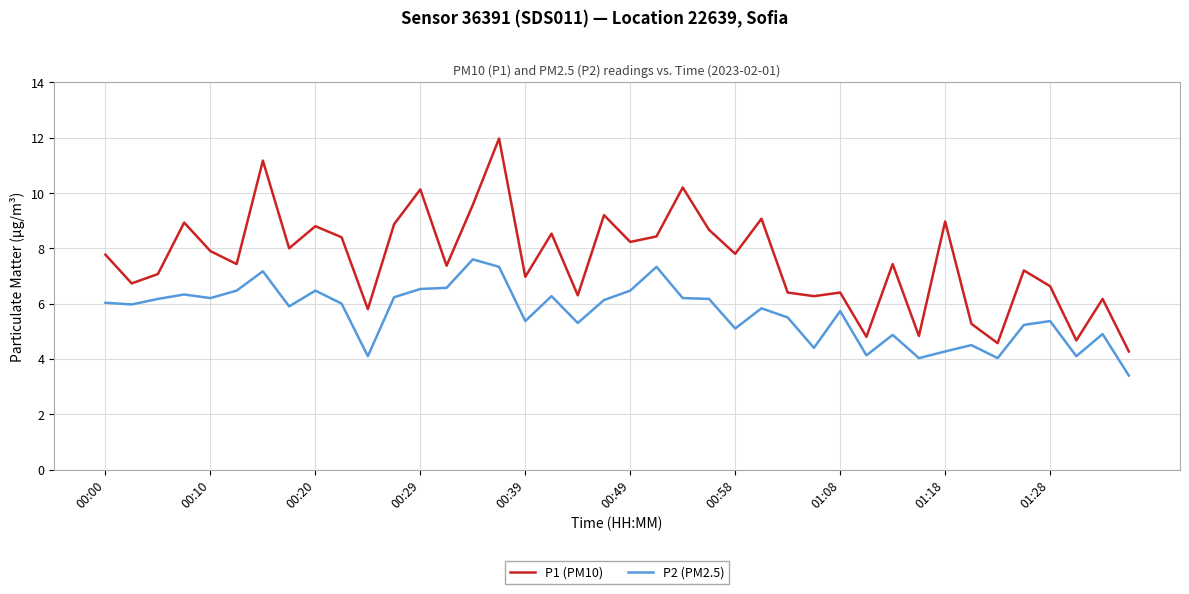

What is the highest value of the P2 (PM2.5) series?

7.6